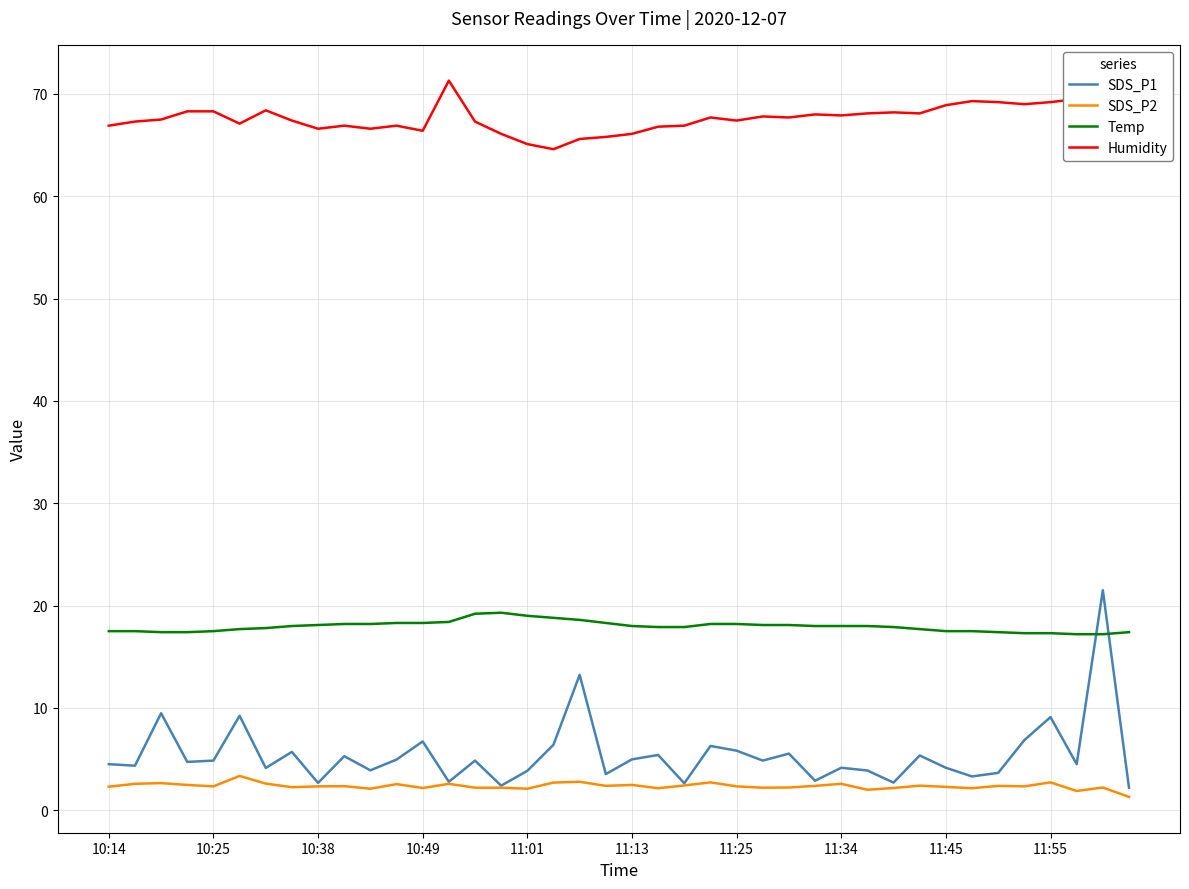

Which series has the largest range (max minus min)?

SDS_P1